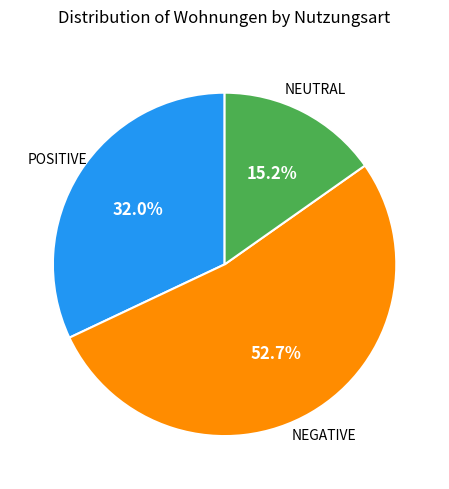

Is there any slice that represents more than half of the pie?

Yes